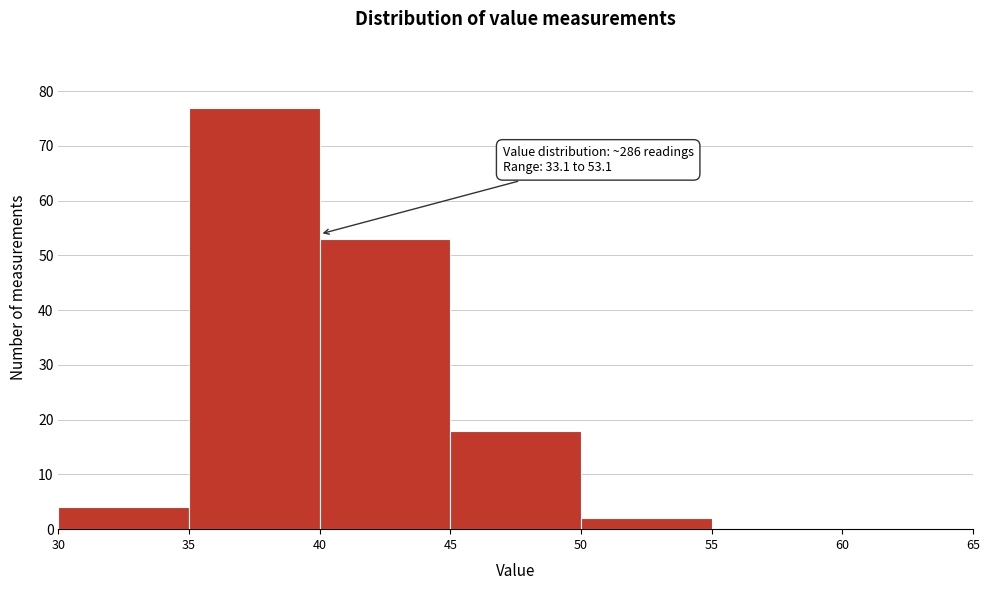

Which range on the x-axis has the tallest bar?

35 to 40